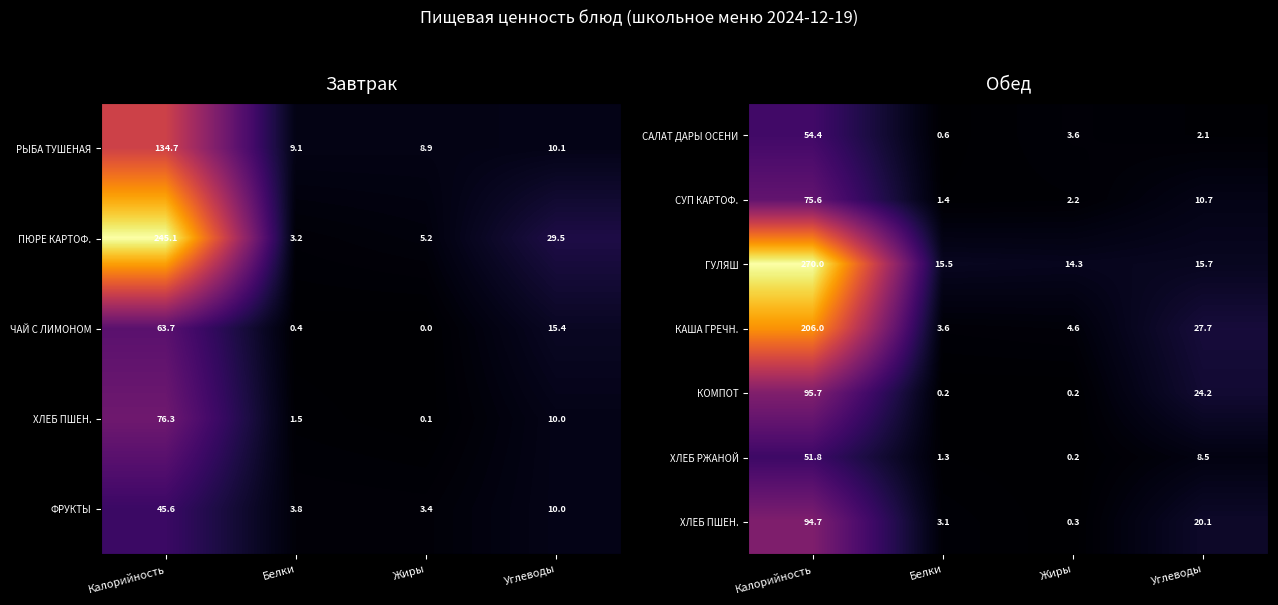

List the labels in order of ХЛЕБ РЖАНОЙ value, largest first.

Калорийность, Углеводы, Белки, Жиры